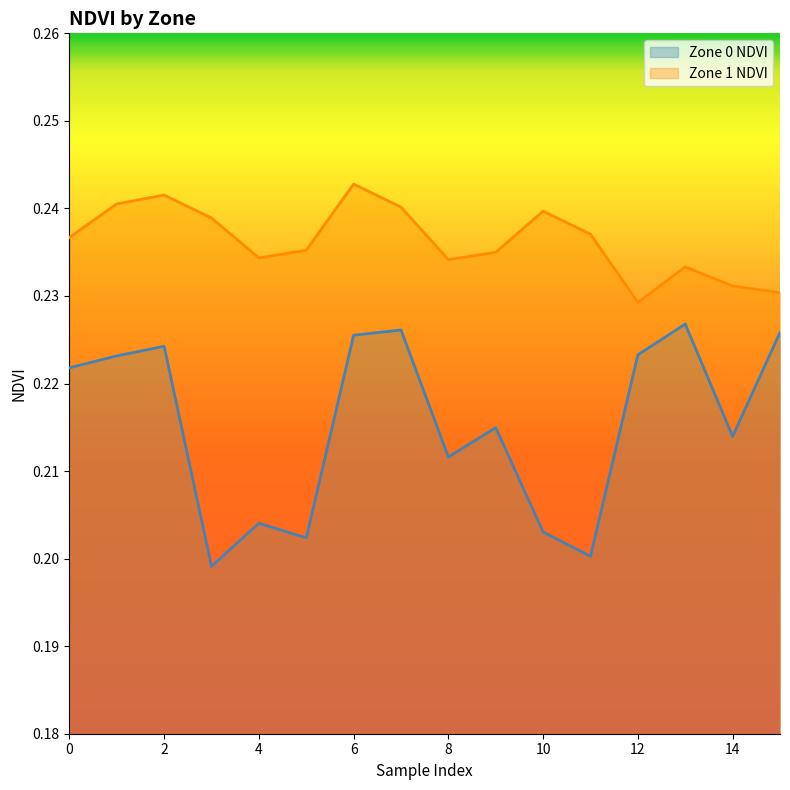

What is the sum of all Zone 0 NDVI values?

3.4